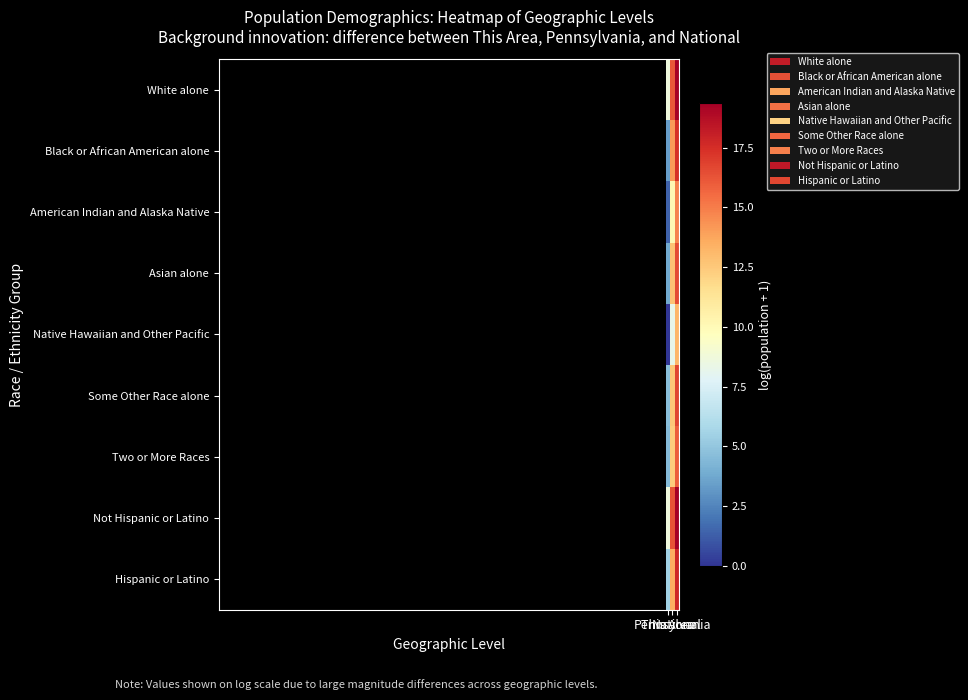

At This Area, list the series in order from largest to smallest.

Not Hispanic or Latino, White alone, Hispanic or Latino, Some Other Race alone, Two or More Races, Asian alone, Black or African American alone, American Indian and Alaska Native, Native Hawaiian and Other Pacific